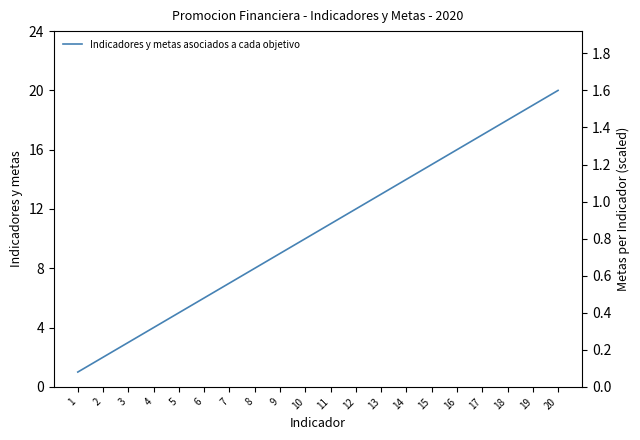

What is the difference between the maximum and minimum values?

19